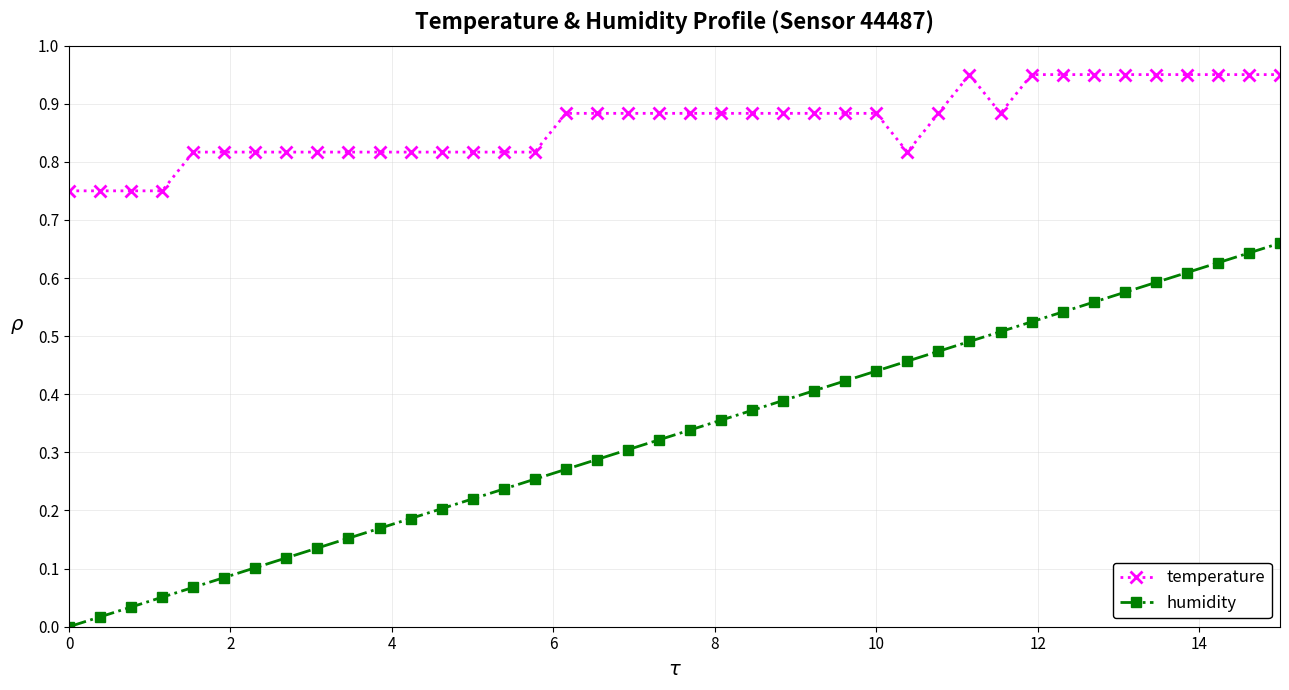

True or false: temperature and humidity cross at least once.

False